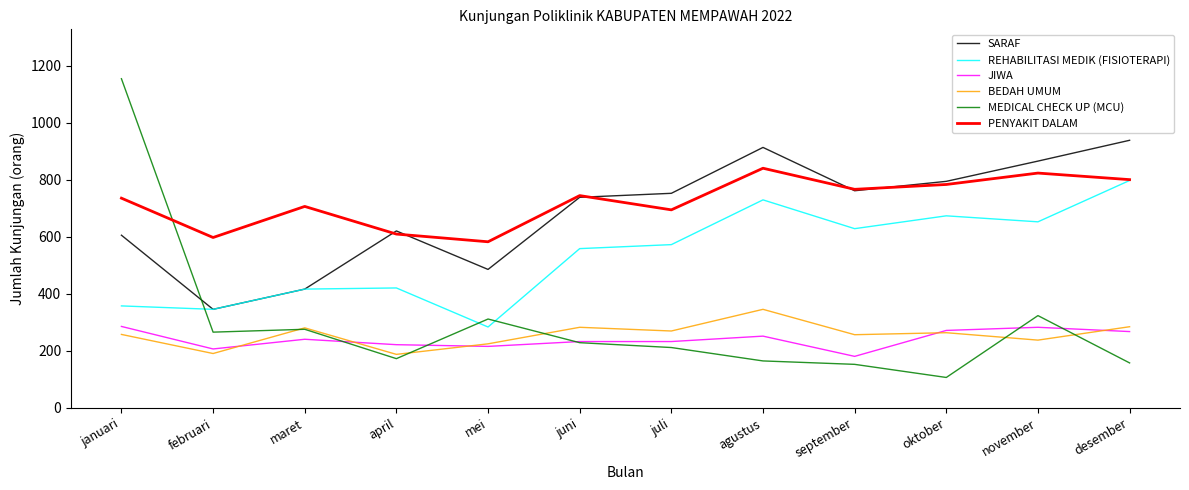

The value of MEDICAL CHECK UP (MCU) at september is 153. True or false?

True